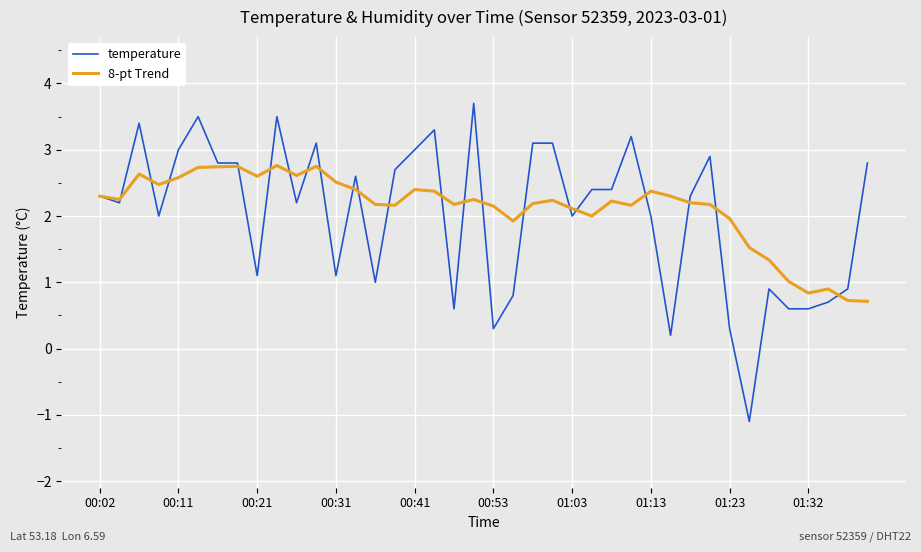

In 8-pt Trend, how many points are lower than both neighbors (excluding endpoints)?

10